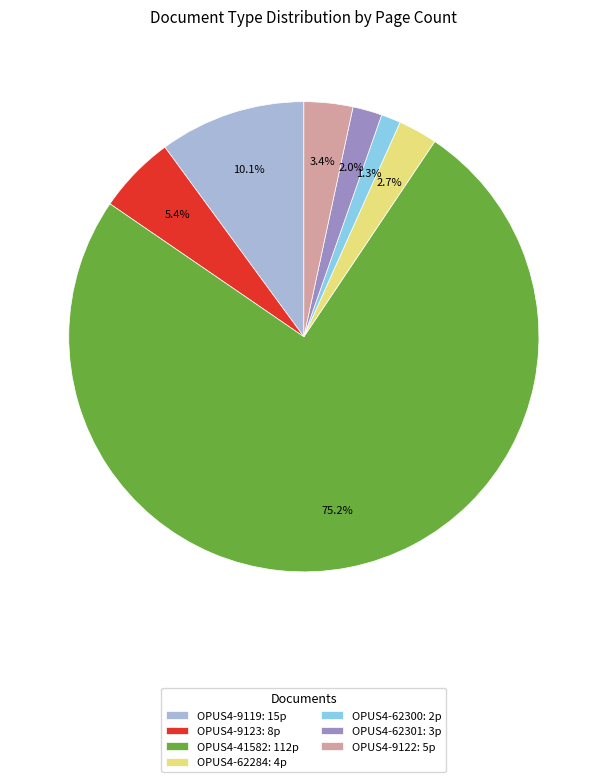

To the nearest percent, what percentage of the pie is OPUS4-62284?

3%